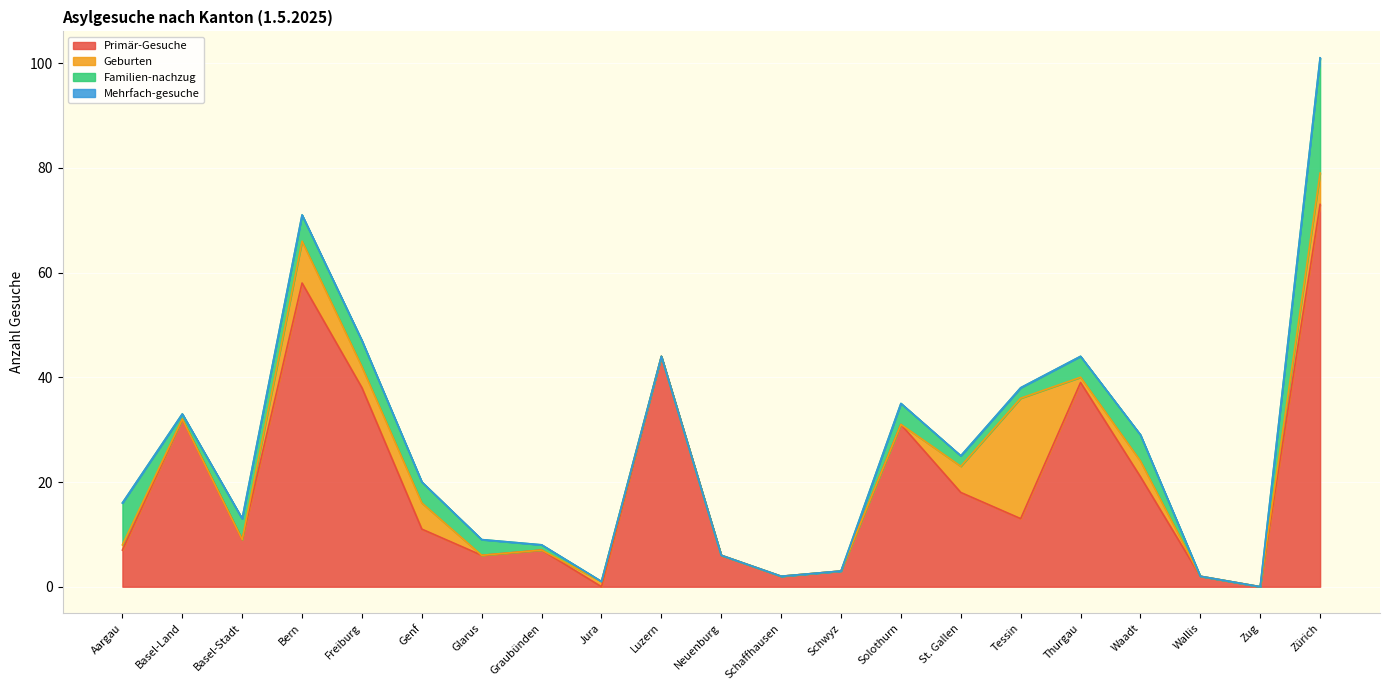

What is the label of the 3rd point from the left?

Basel-Stadt